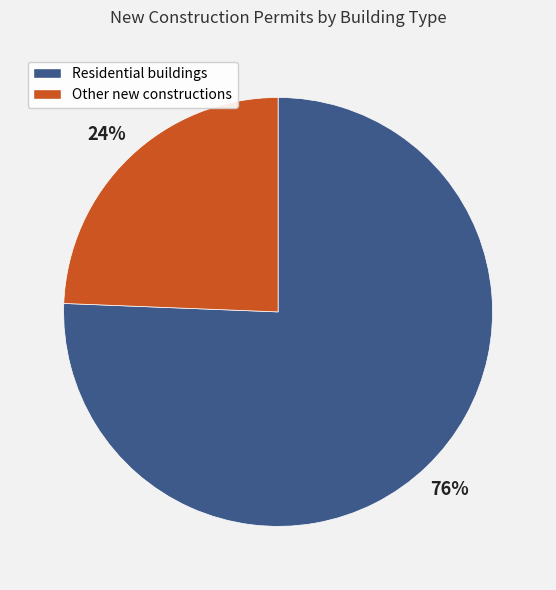

Is there any slice that represents more than half of the pie?

Yes